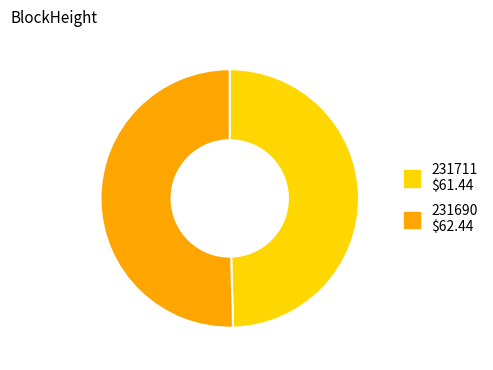

How many segments does this pie chart have?

2